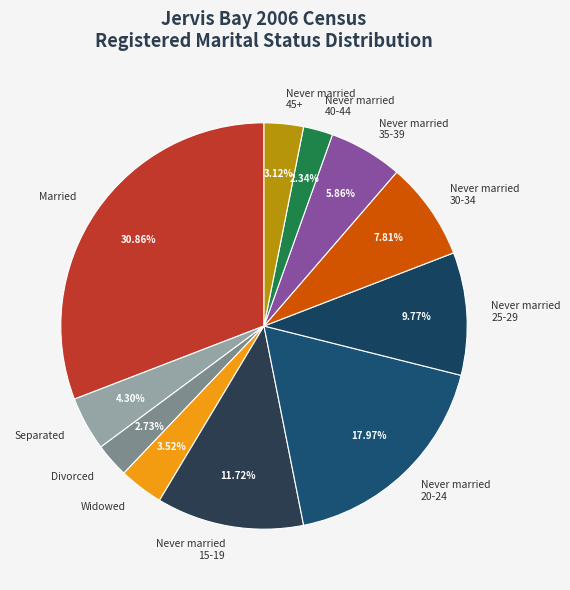

Combined, do Never married 25-29 and Married account for over 50%?

No